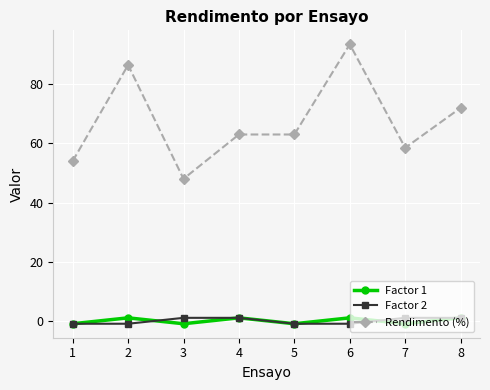

Is it true that Factor 2 equals 1.0 at 4?

True